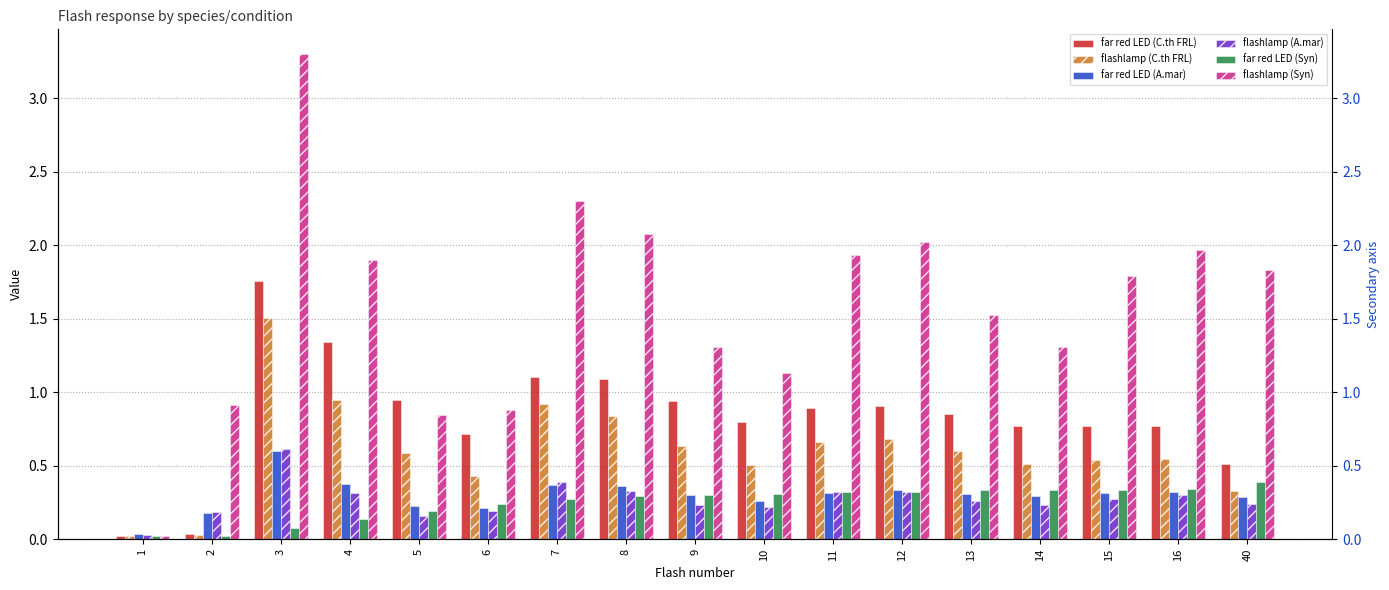

How many bars are there in each group?

6